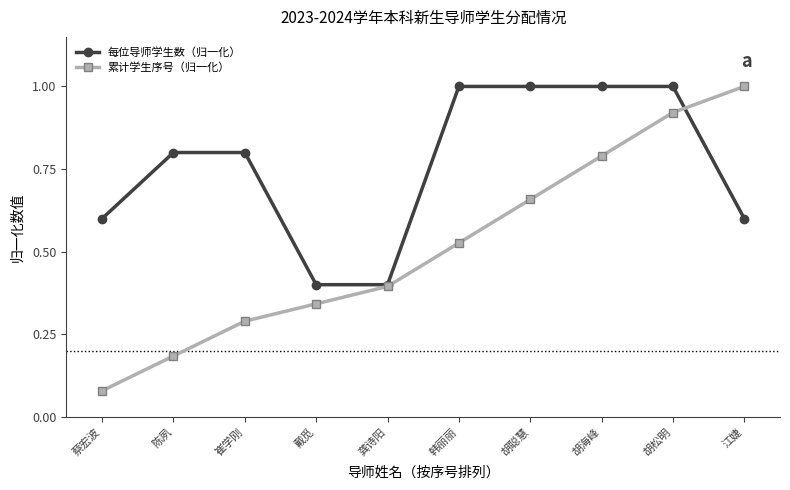

Rank the series by their average value, from lowest to highest.

累计学生序号（归一化）, 每位导师学生数（归一化）